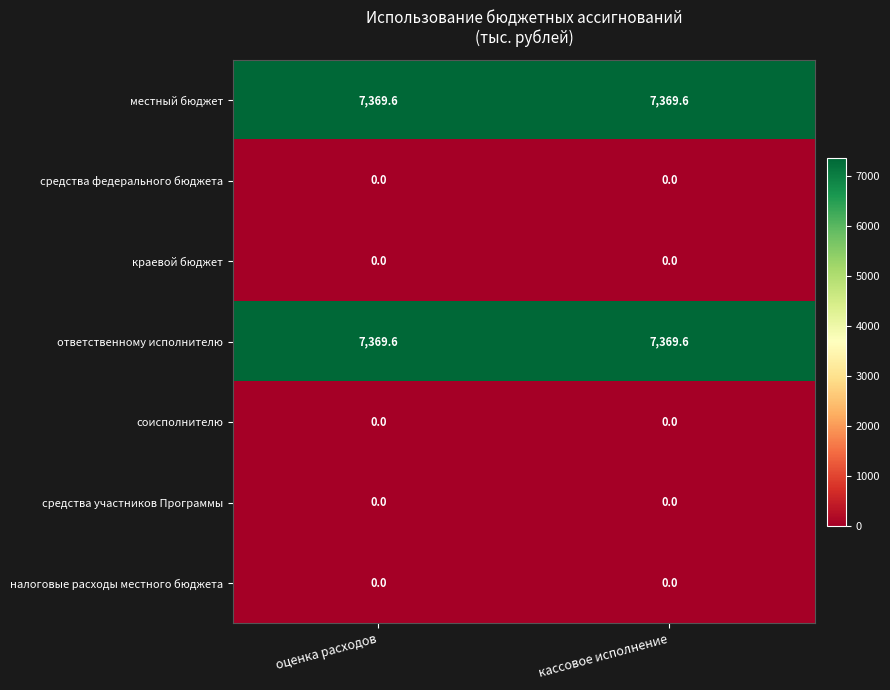

What is the total value across all series at кассовое исполнение?

14739.2